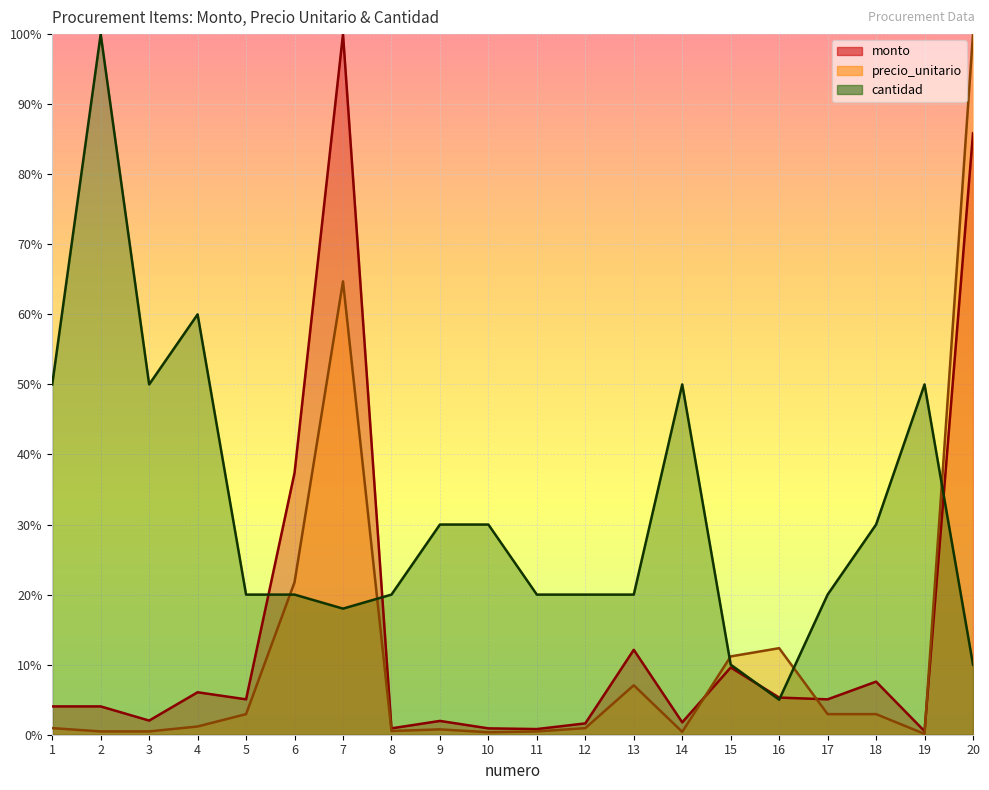

What is the difference between the maximum and minimum values in the precio_unitario series?

1.0